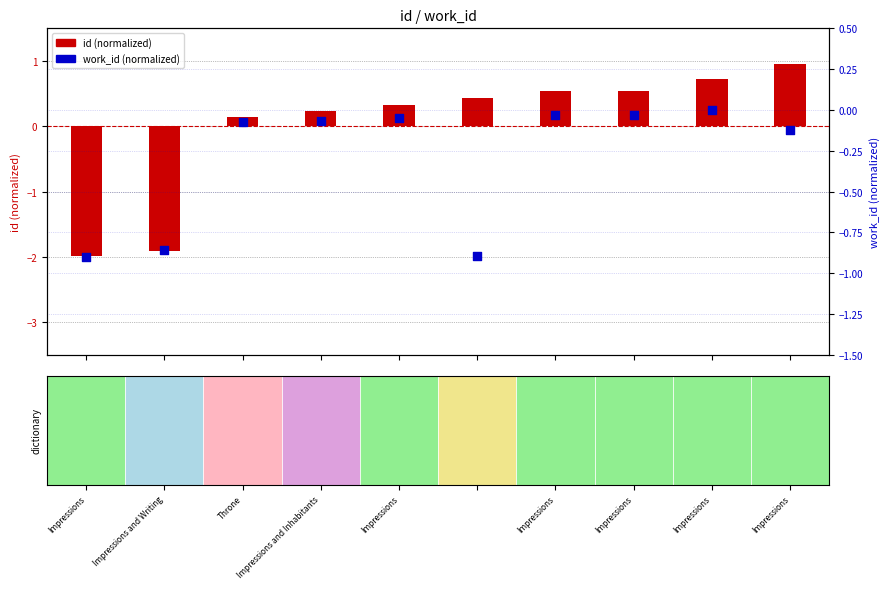

Which series contains the lowest Y value?

id (normalized)